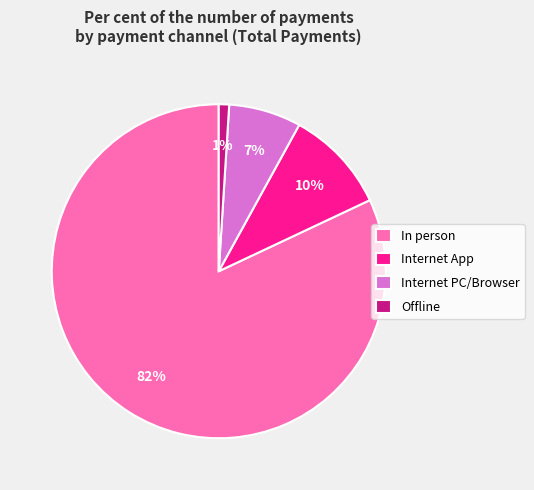

Does In person account for over 50% of the chart?

Yes